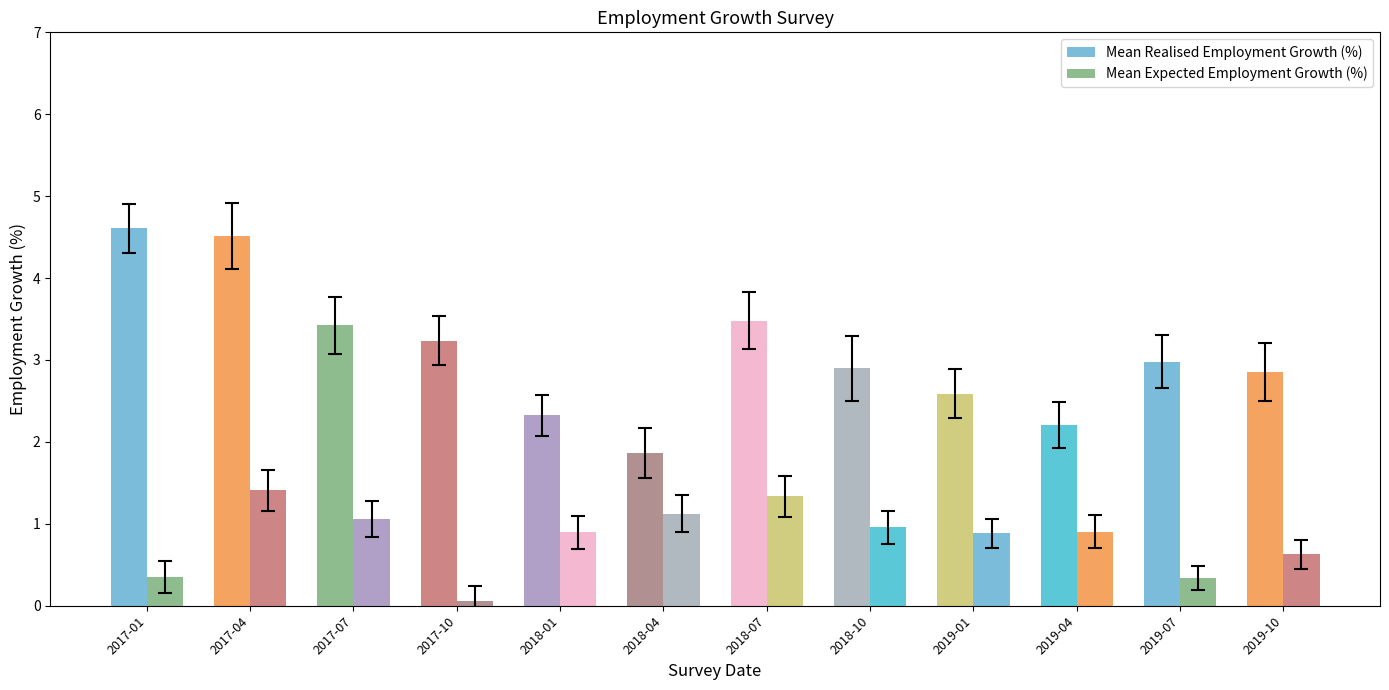

Rank the categories by Mean Realised Employment Growth (%) value from highest to lowest.

2017-01, 2017-04, 2018-07, 2017-07, 2017-10, 2019-07, 2018-10, 2019-10, 2019-01, 2018-01, 2019-04, 2018-04